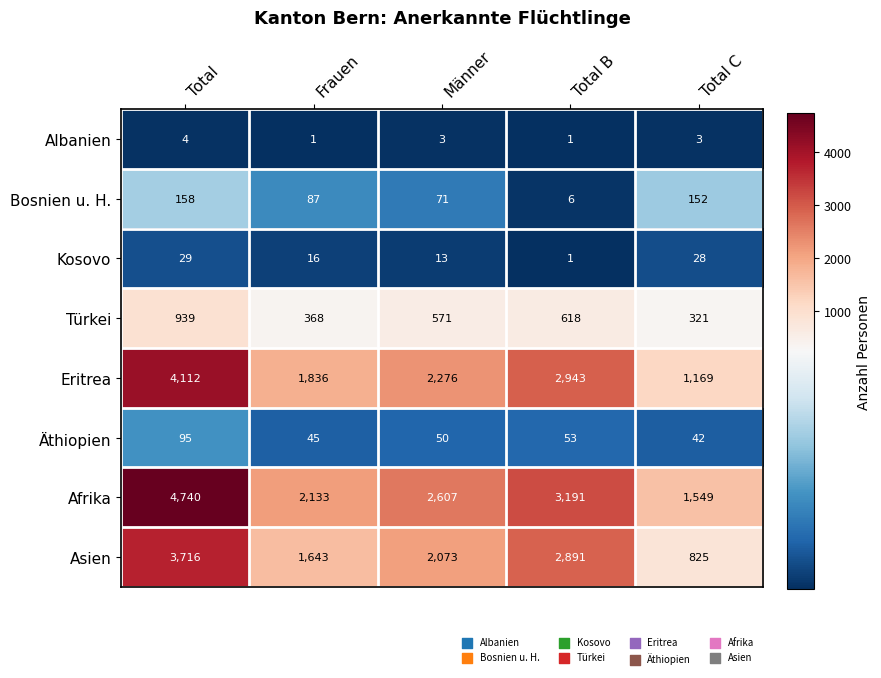

Which series has the largest total across all categories?

Afrika